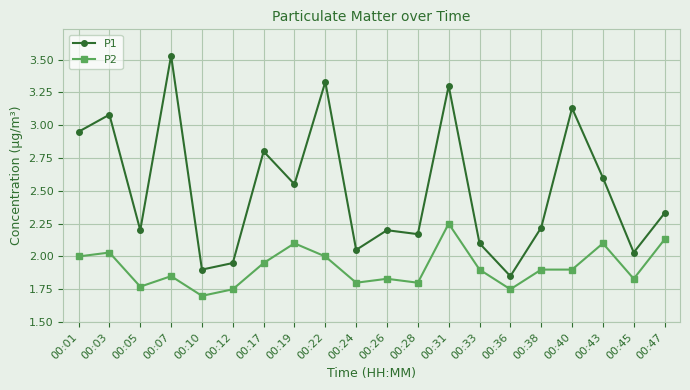

True or false: P1 has a value of 1.6 at 00:31.

False